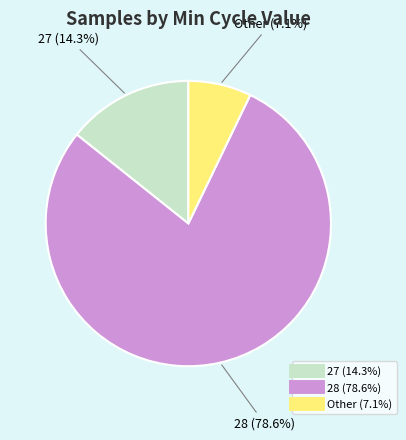

Is there any slice that represents more than half of the pie?

Yes